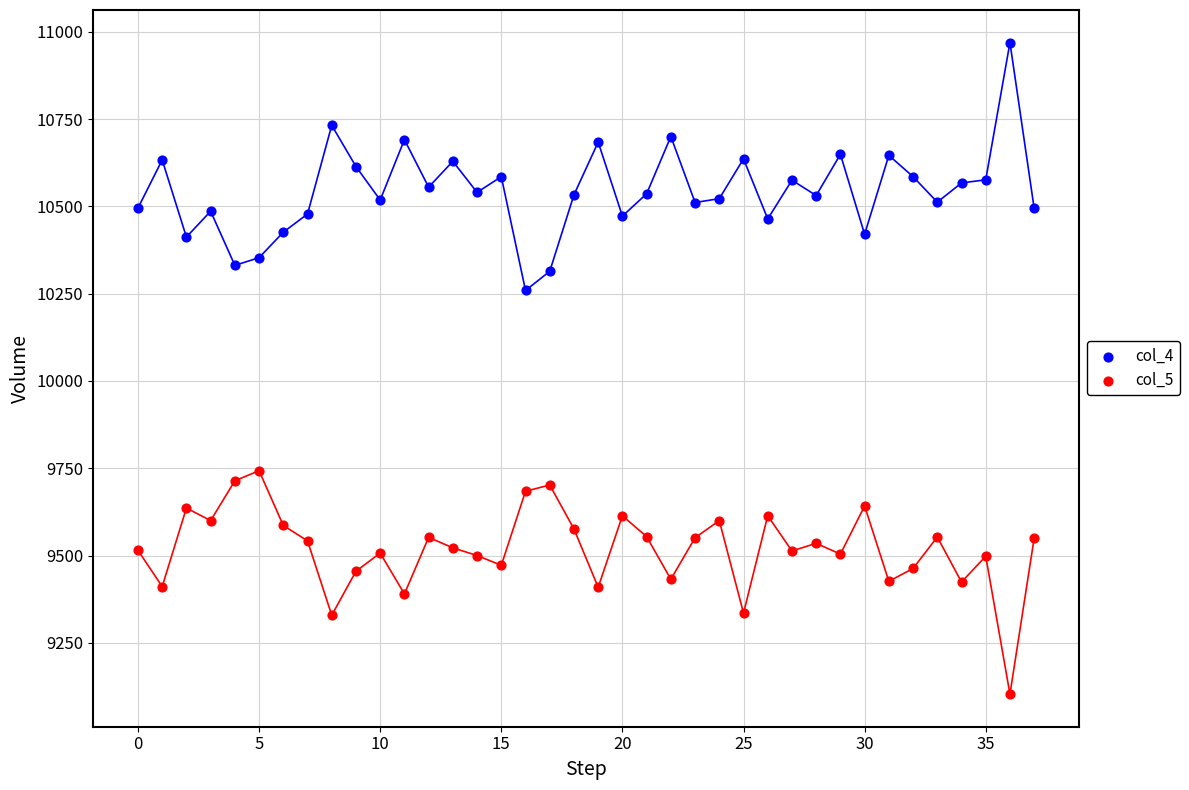

Which series reaches the maximum Y coordinate?

col_4